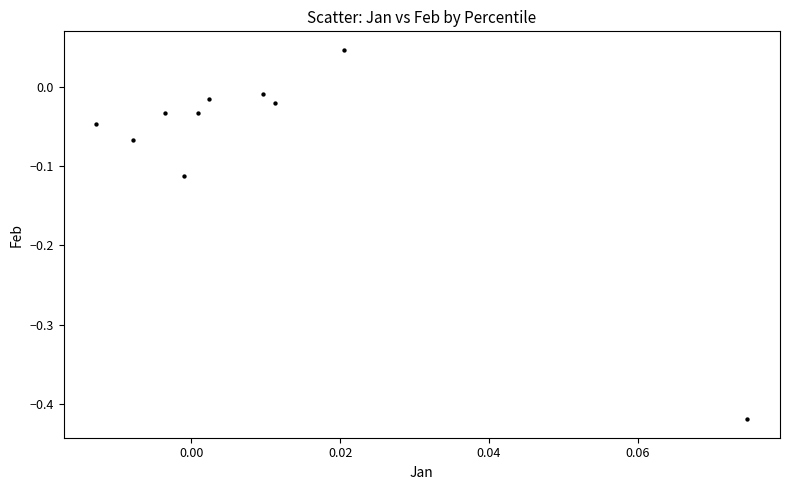

What is the range of Y values (max minus min)?

0.5